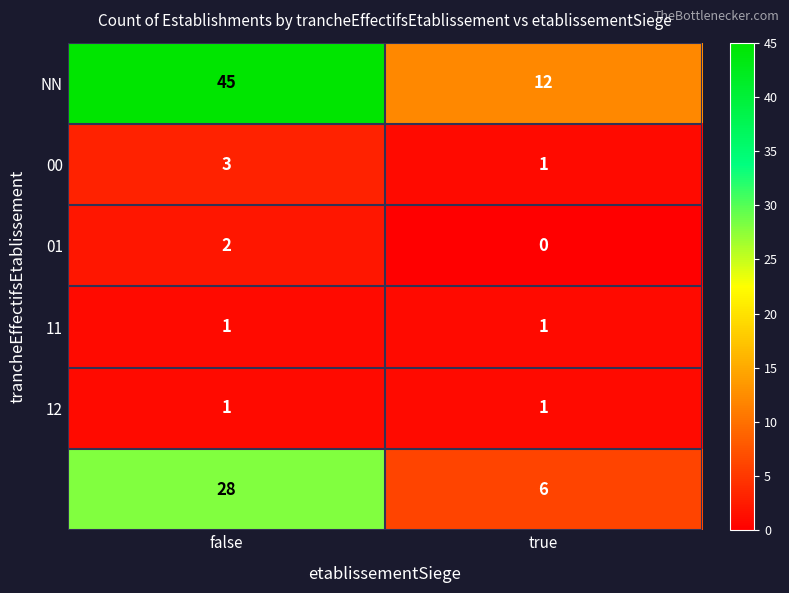

What is the difference between the highest and lowest values at true?

12